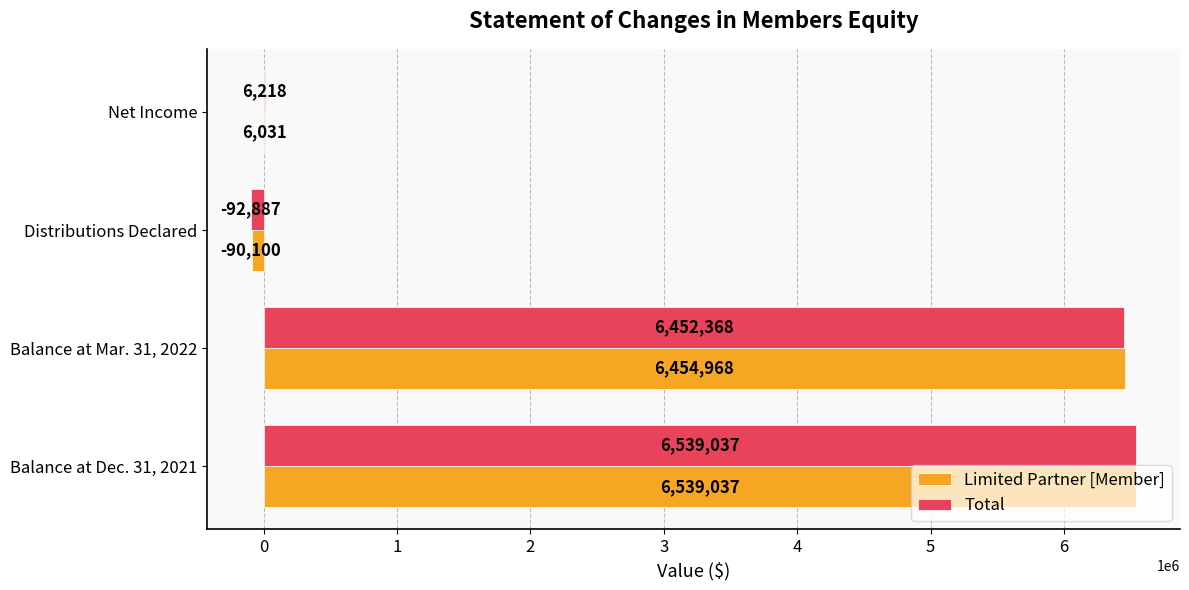

Between Balance at Dec. 31, 2021 and Distributions Declared, which series saw the biggest shift?

Total